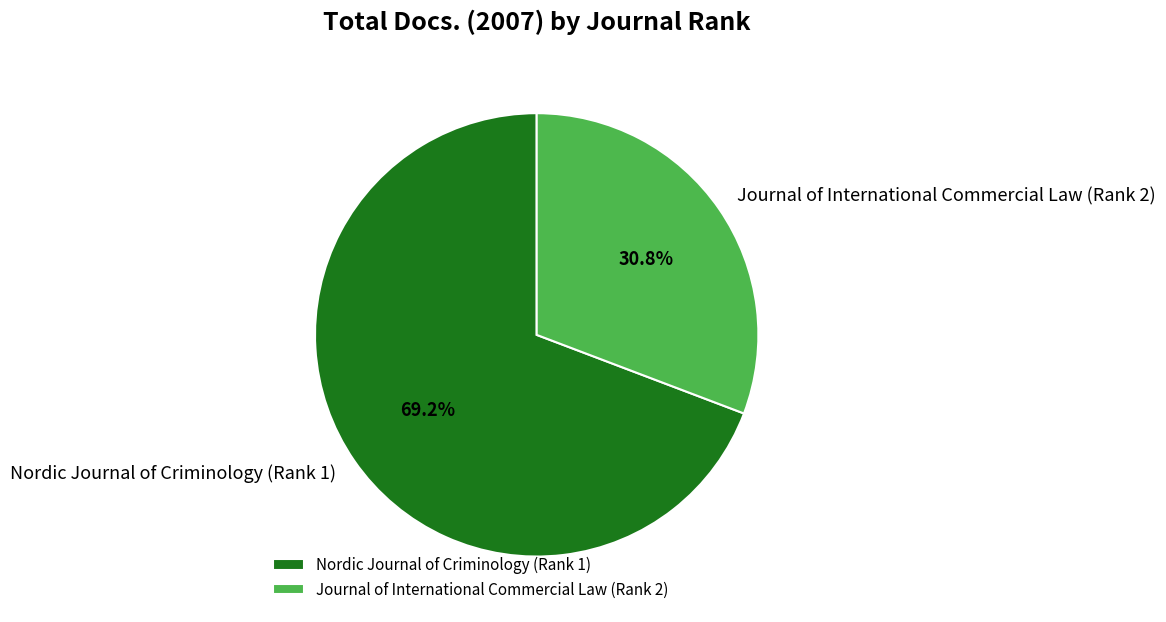

To the nearest percent, what is the average slice percentage?

50%